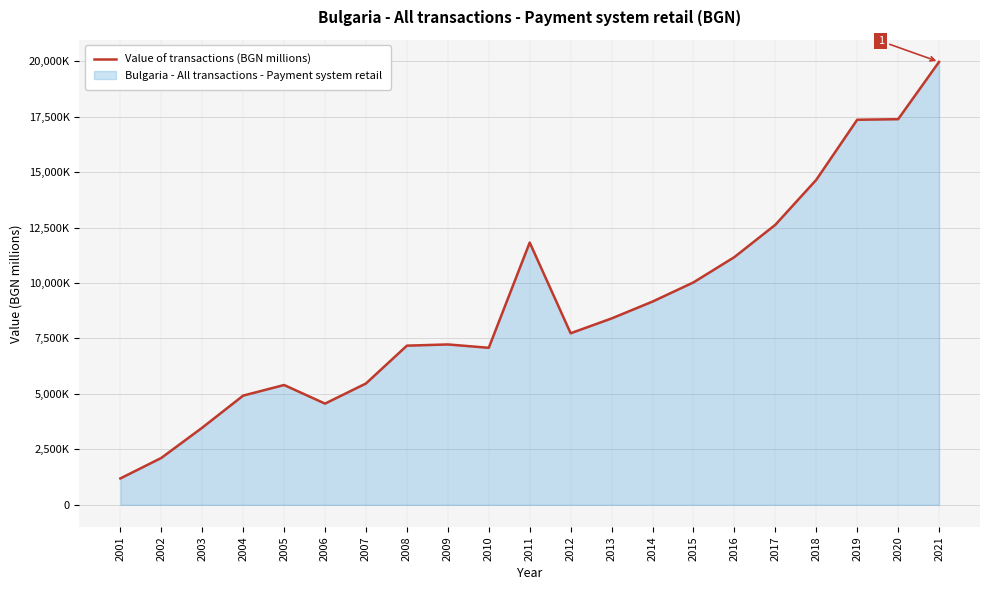

Reading left to right, transcribe all the data shown in this chart.

1189.0	2113.1	3476.8	4923.2	5400.9	4562.6	5469.6	7174.5	7229.2	7078.3	11822.6	7733.9	8400.7	9160.9	10026.1	11166.4	12622.1	14649.2	17357.2	17382.1	19965.5